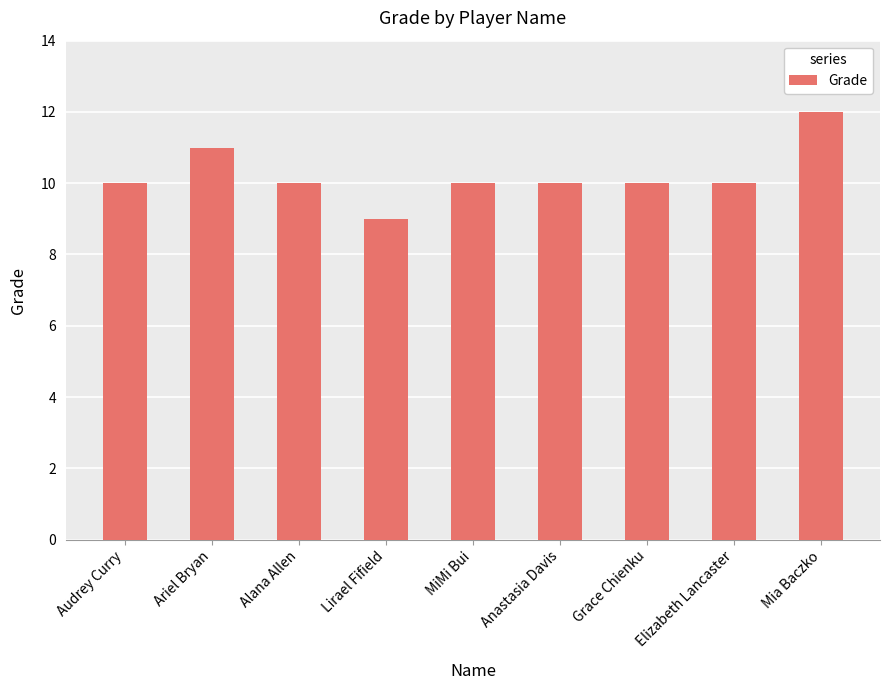

True or false: the data shows 10 at Grace Chienku.

True